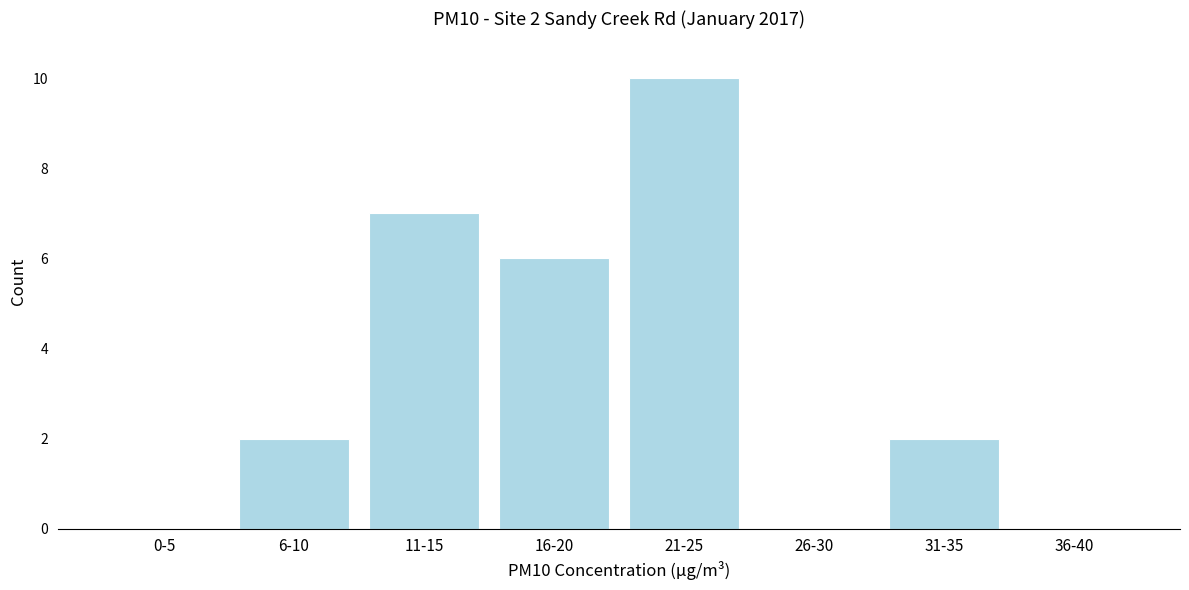

Reading left to right, what are all the values shown in this chart?

0-5=0	6-10=2	11-15=7	16-20=6	21-25=10	26-30=0	31-35=2	36-40=0